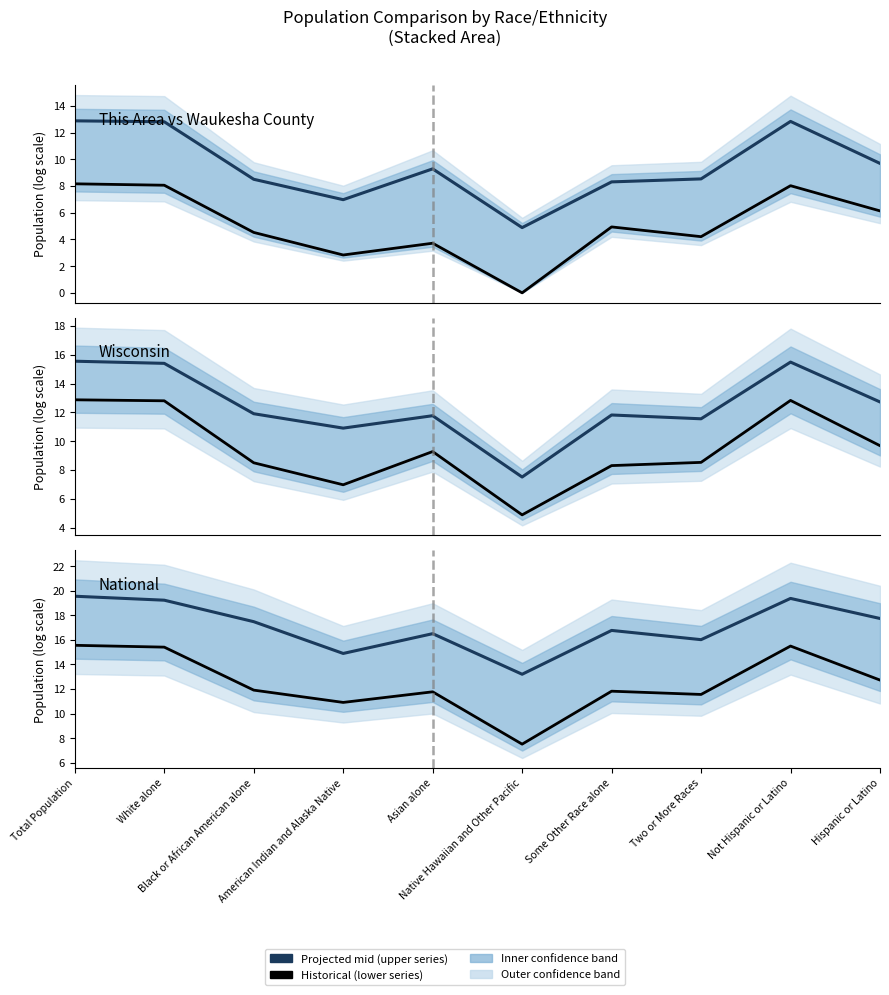

What is the maximum value shown in the chart?

19.5